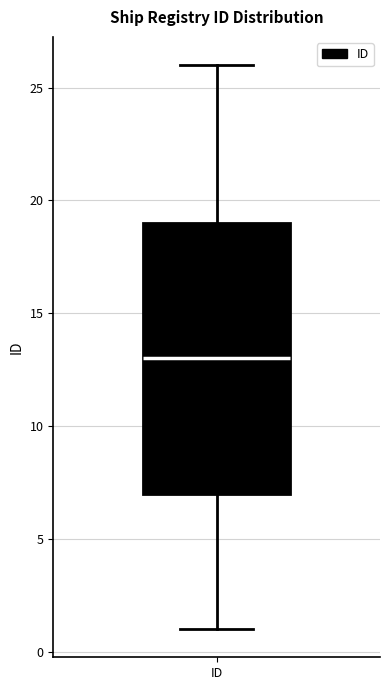

Transcribe this box plot: give where the median line is, the range the box spans, and where the two whiskers end, as read against the y-axis. The values are not printed on the chart, so give them approximately, as read against the axis.

median 13, box 7 to 19, whiskers 1 to 26